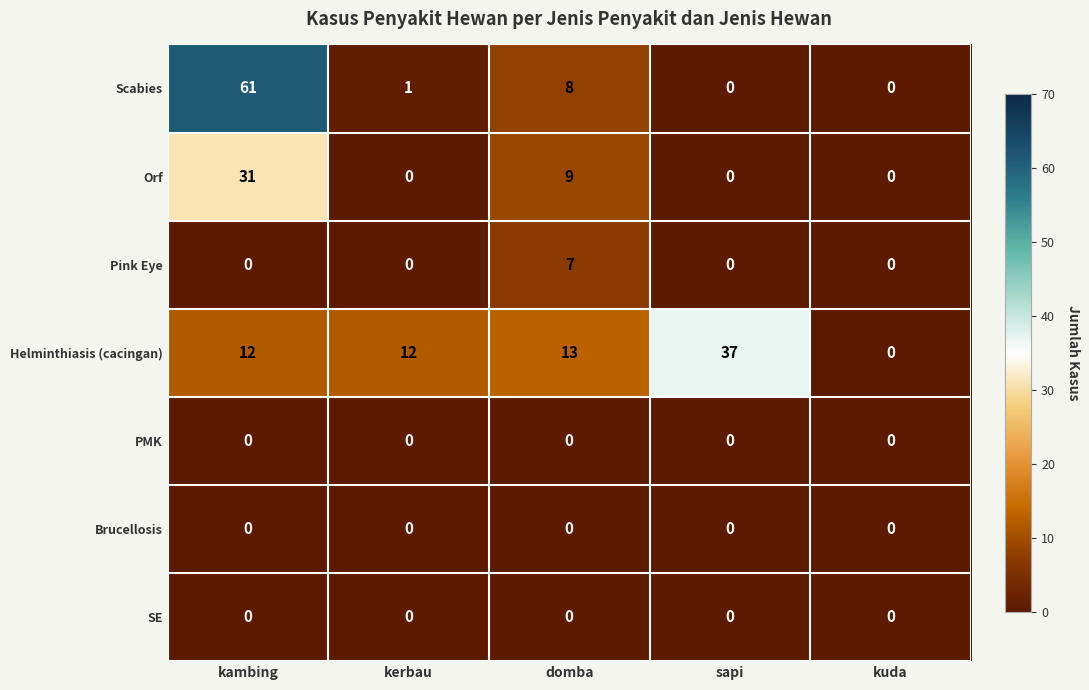

Which series has the widest spread of values?

Scabies